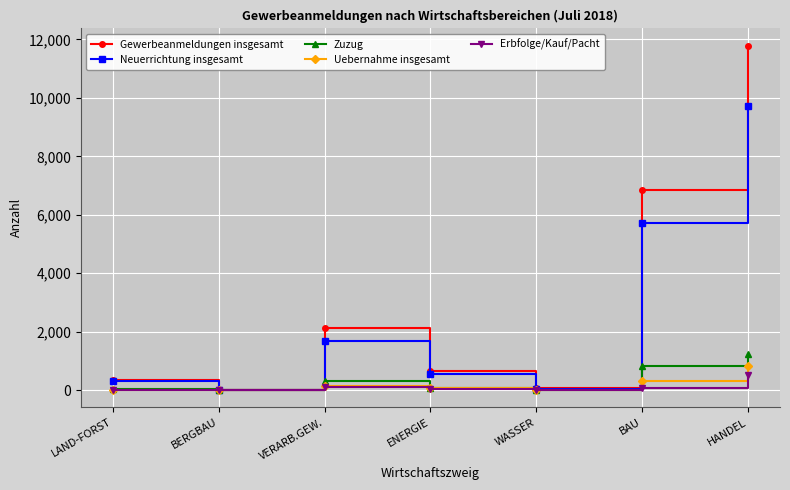

What are all the series names shown in the legend?

Gewerbeanmeldungen insgesamt, Neuerrichtung insgesamt, Zuzug, Uebernahme insgesamt, Erbfolge/Kauf/Pacht